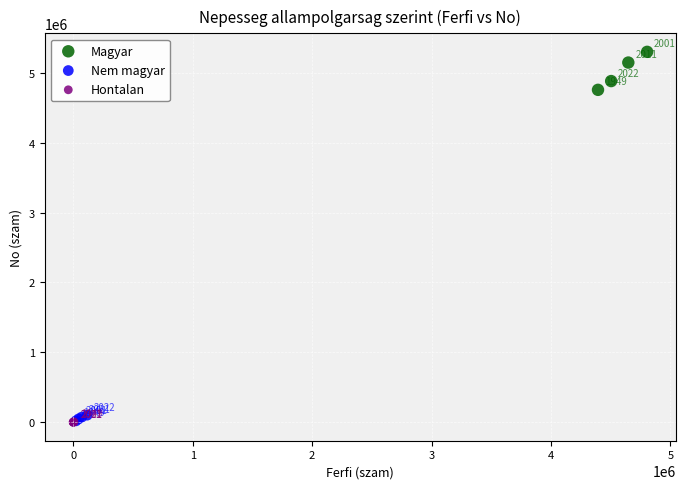

Which series reaches the maximum Y coordinate?

Magyar